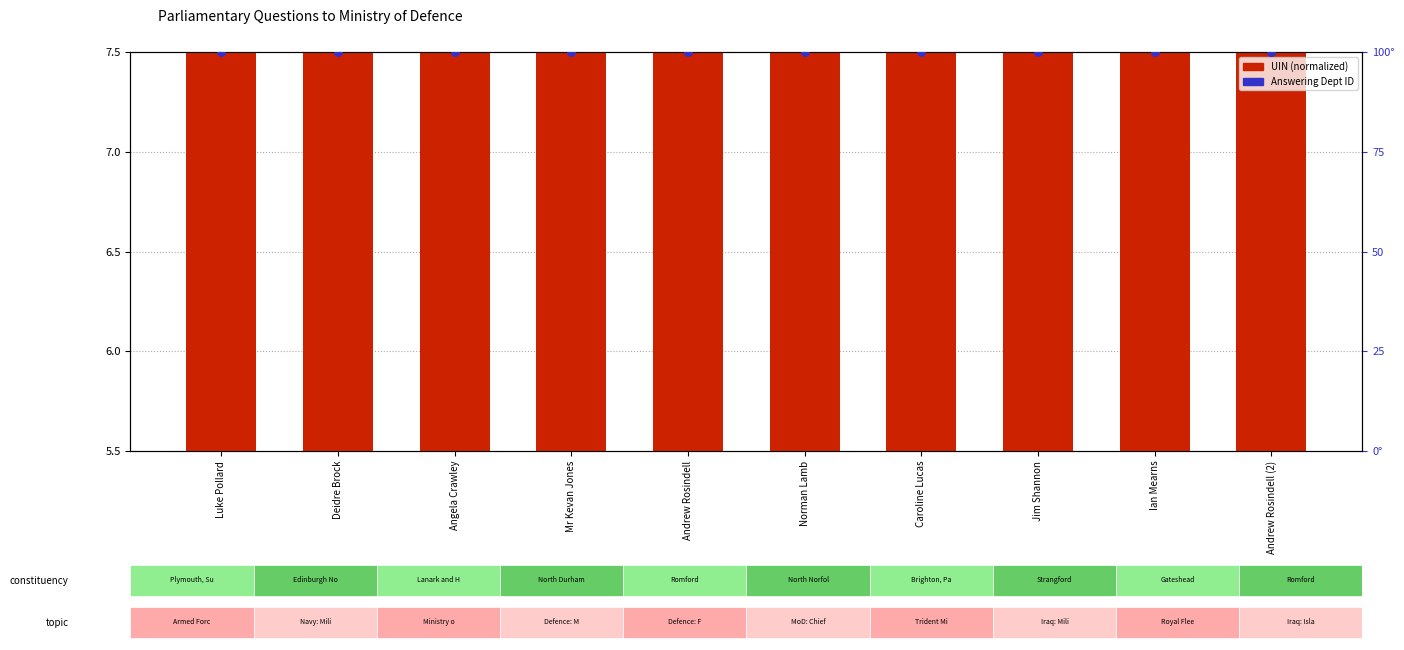

Which series has the largest total across all categories?

Answering Dept ID (normalized)